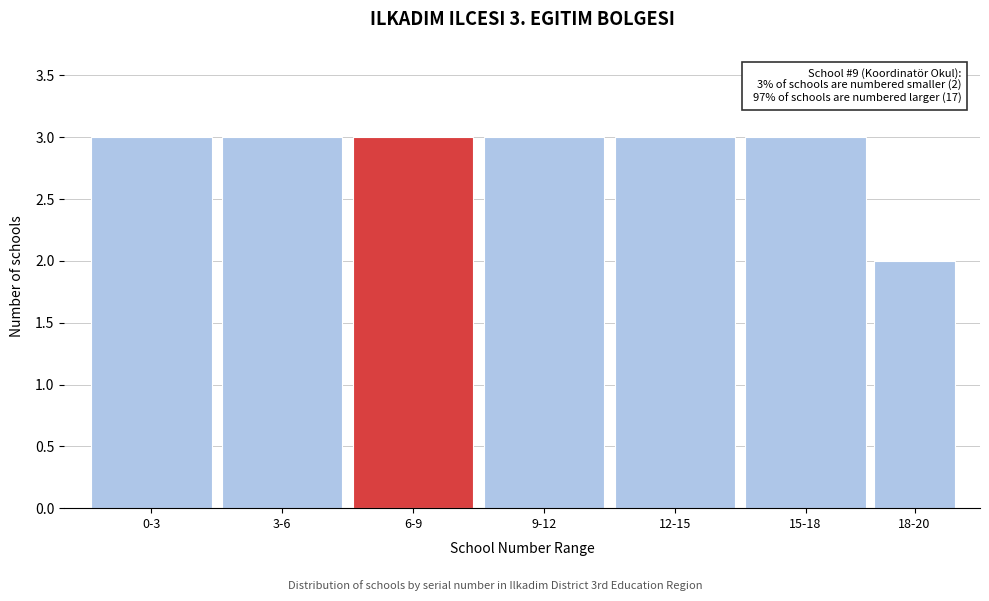

Reading right to left, transcribe all the data shown in this chart.

2	3	3	3	3	3	3